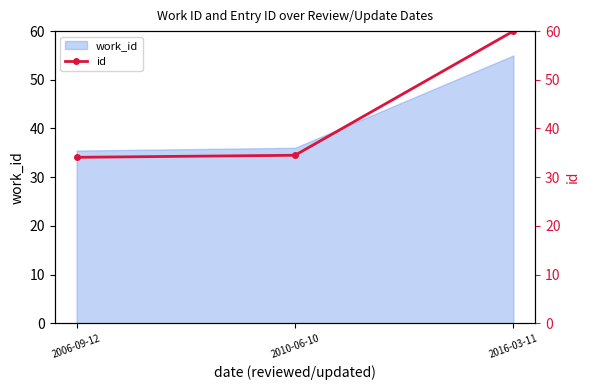

Which has a higher value, 2010-06-10 or 2016-03-11?

2016-03-11